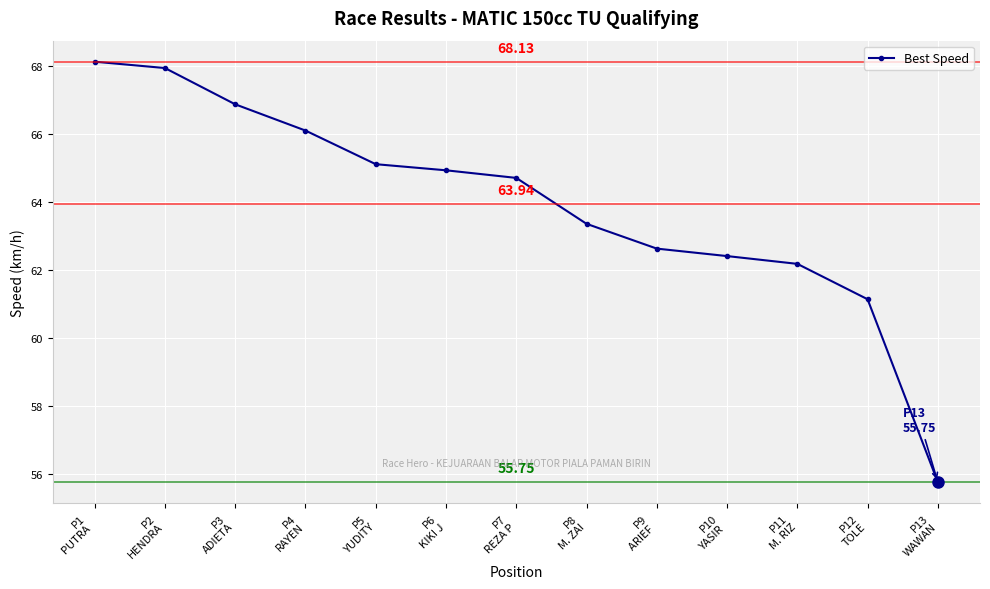

True or false: there are more than 0 points higher than both neighbors.

False